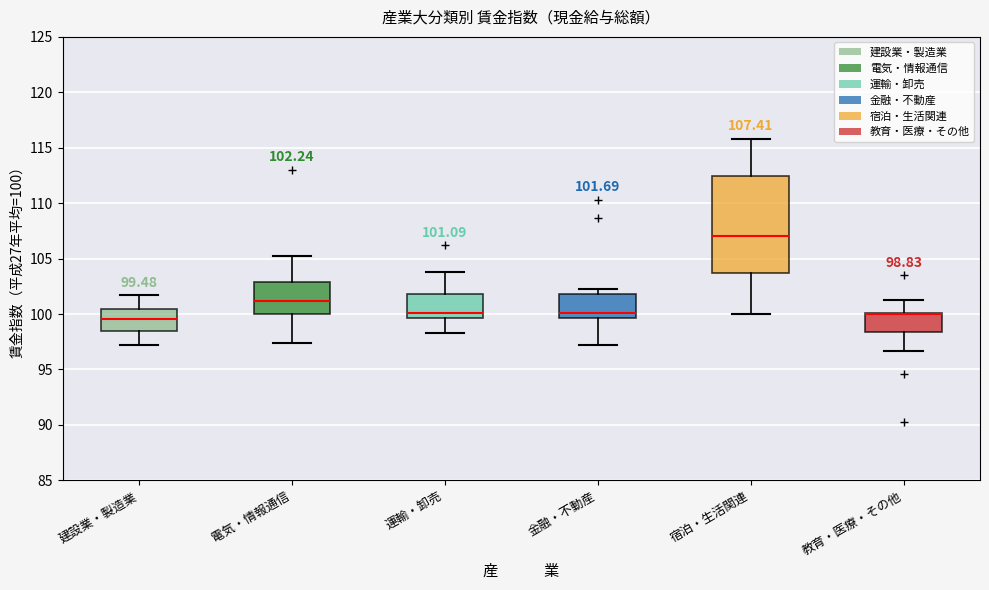

Which box is the tallest, from its lower edge to its upper edge?

宿泊・生活関連